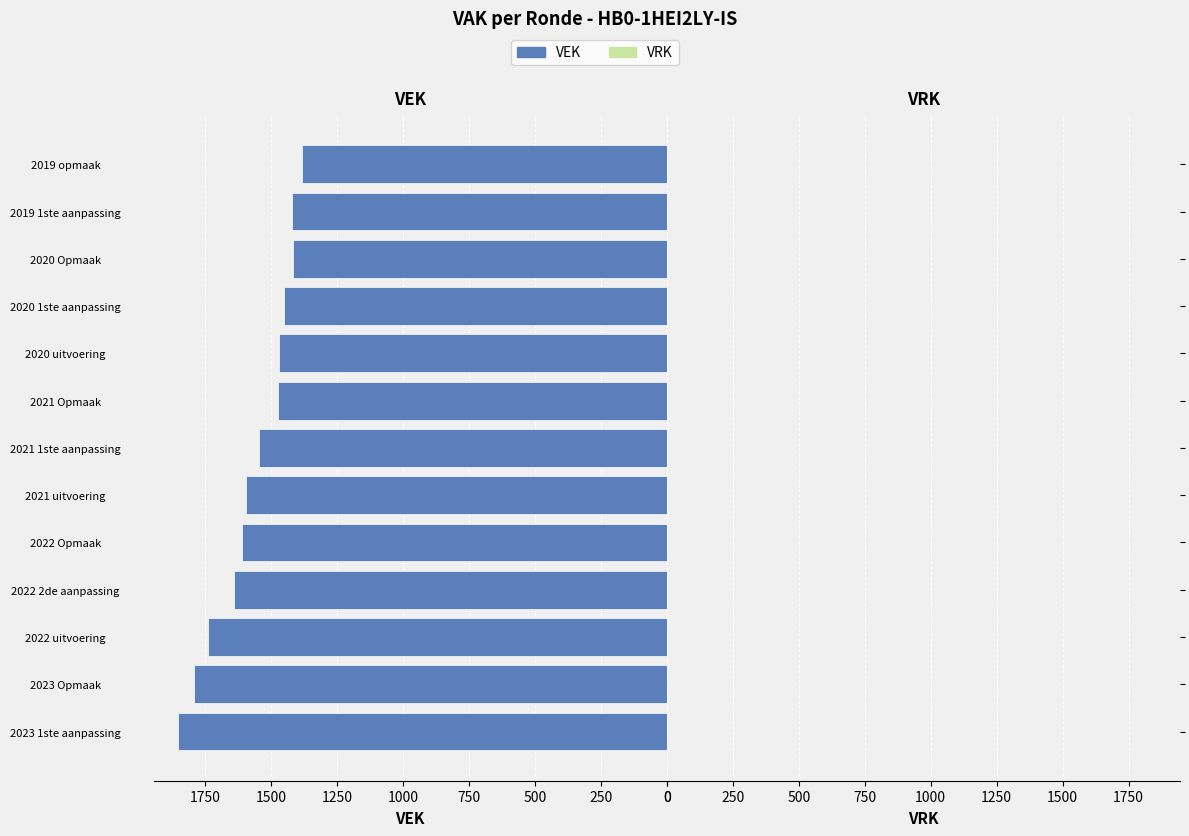

What is the smallest value displayed?

1381